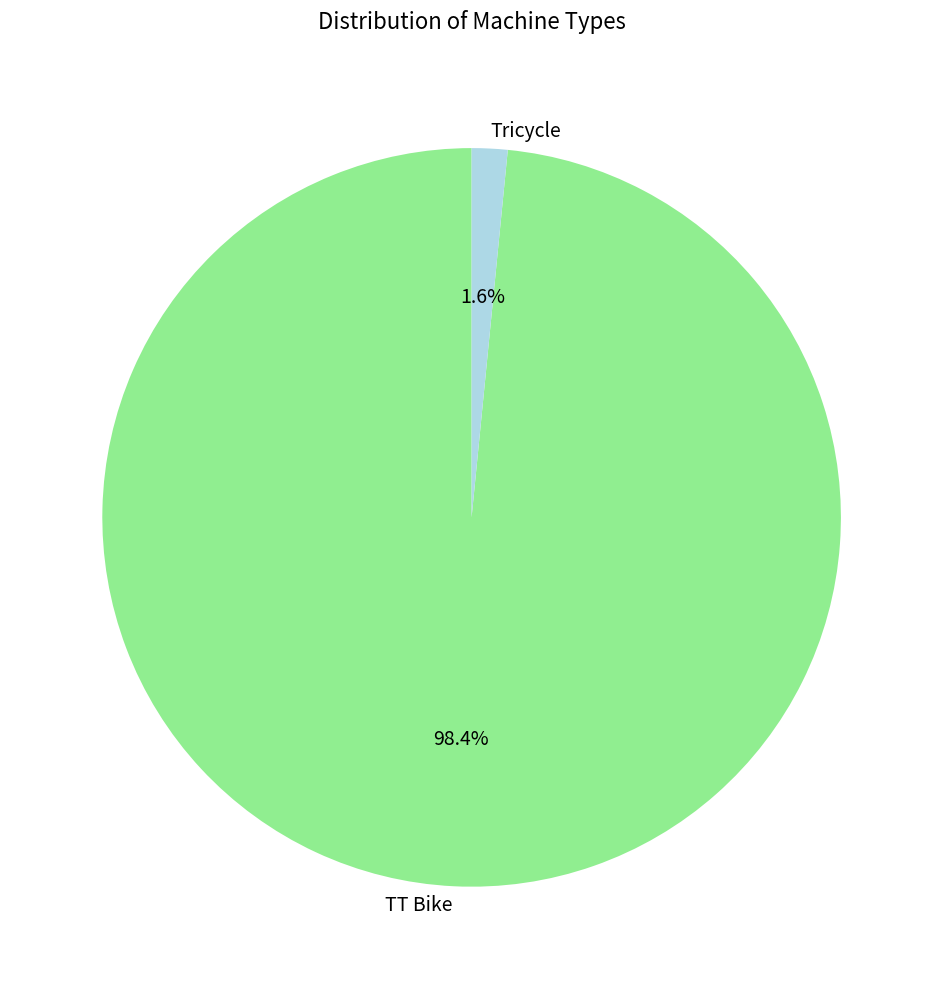

Which slice is the smallest?

Tricycle